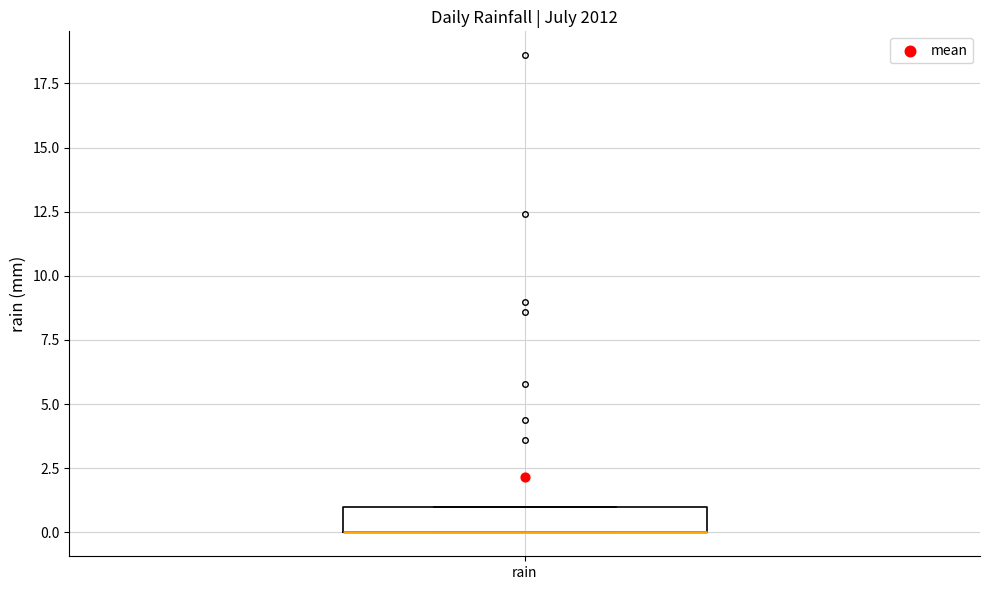

Where is the lower edge of the box for rain on the y-axis? The values are not printed on the chart, so give them approximately, as read against the axis.

0